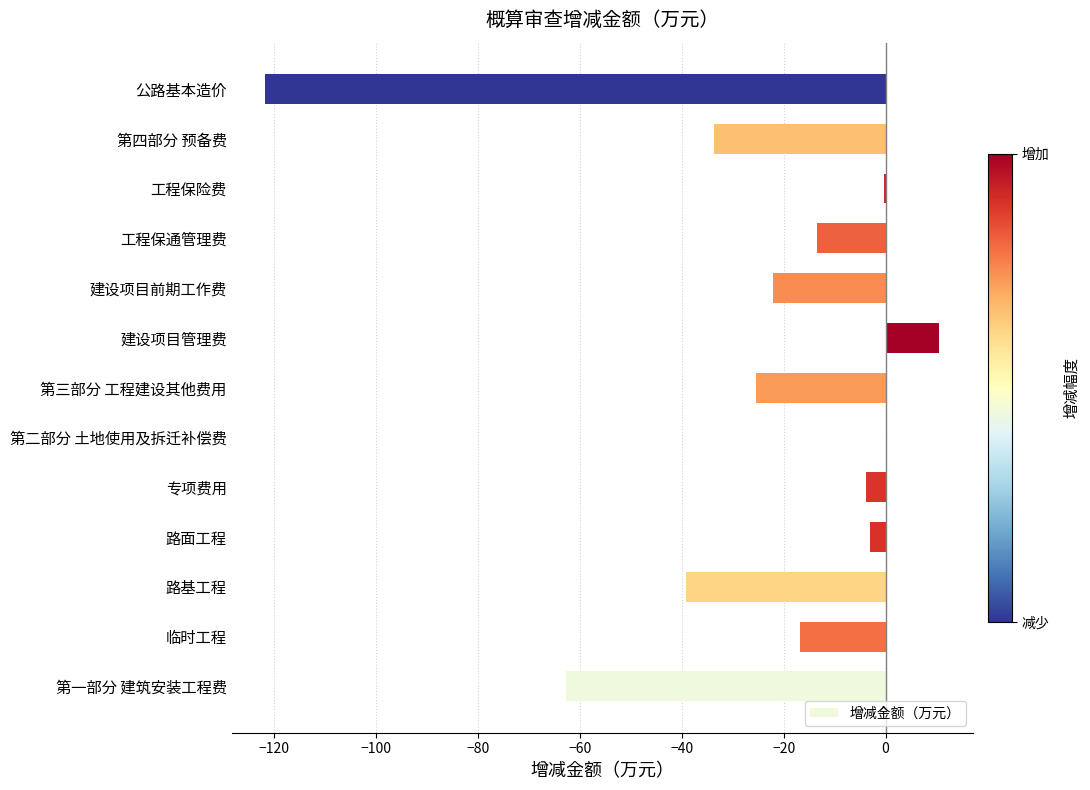

What is the sum of the values at 公路基本造价 and 建设项目前期工作费?

-143.9